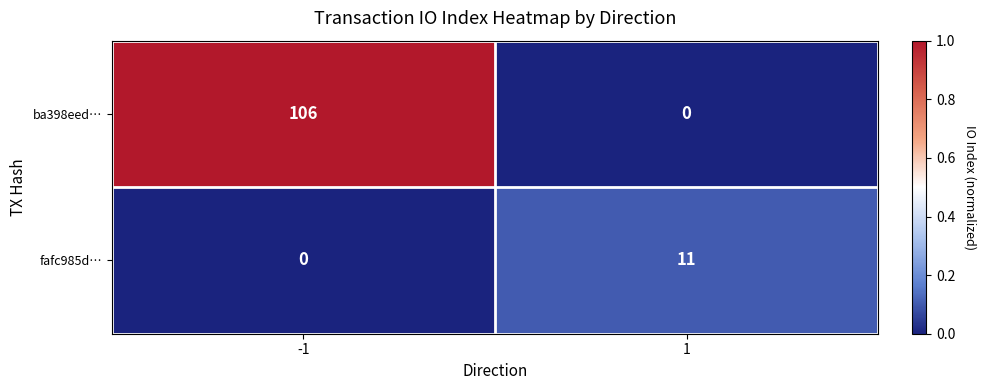

Reading right to left, what are all the values shown in this chart?

ba398eed…: 0	106
fafc985d…: 11	0